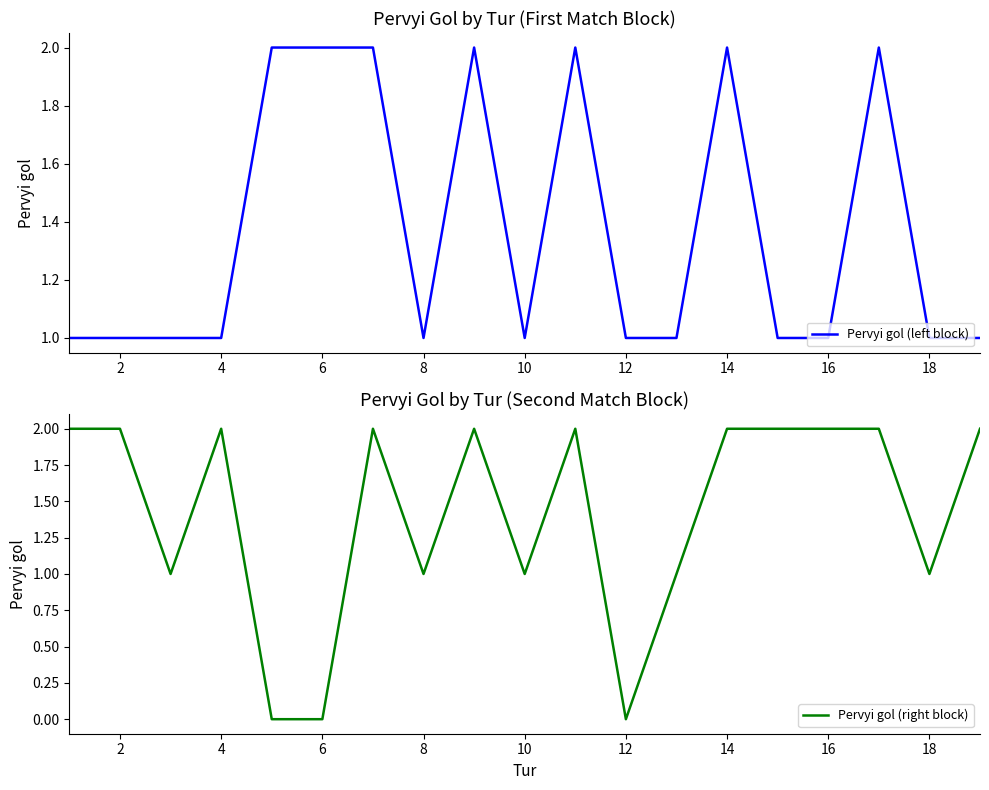

True or false: Pervyi gol (left block) has a value of 2 at 14.

True